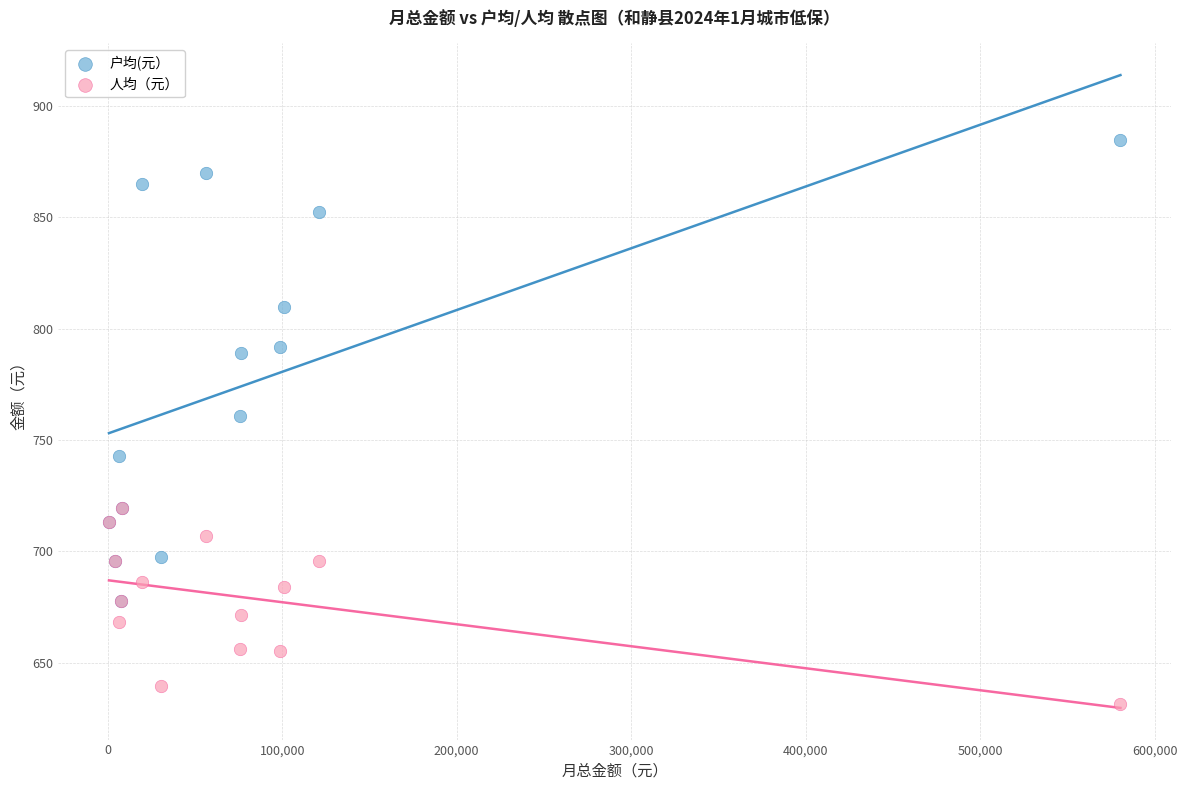

Which series has the largest Y range (max minus min)?

户均(元）